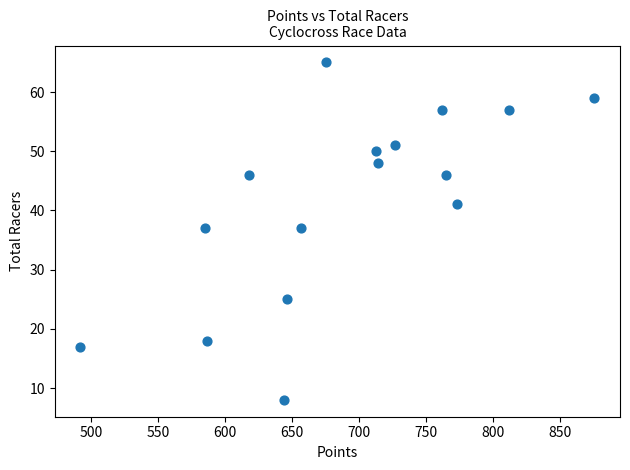

What is the range of Y values (max minus min)?

57